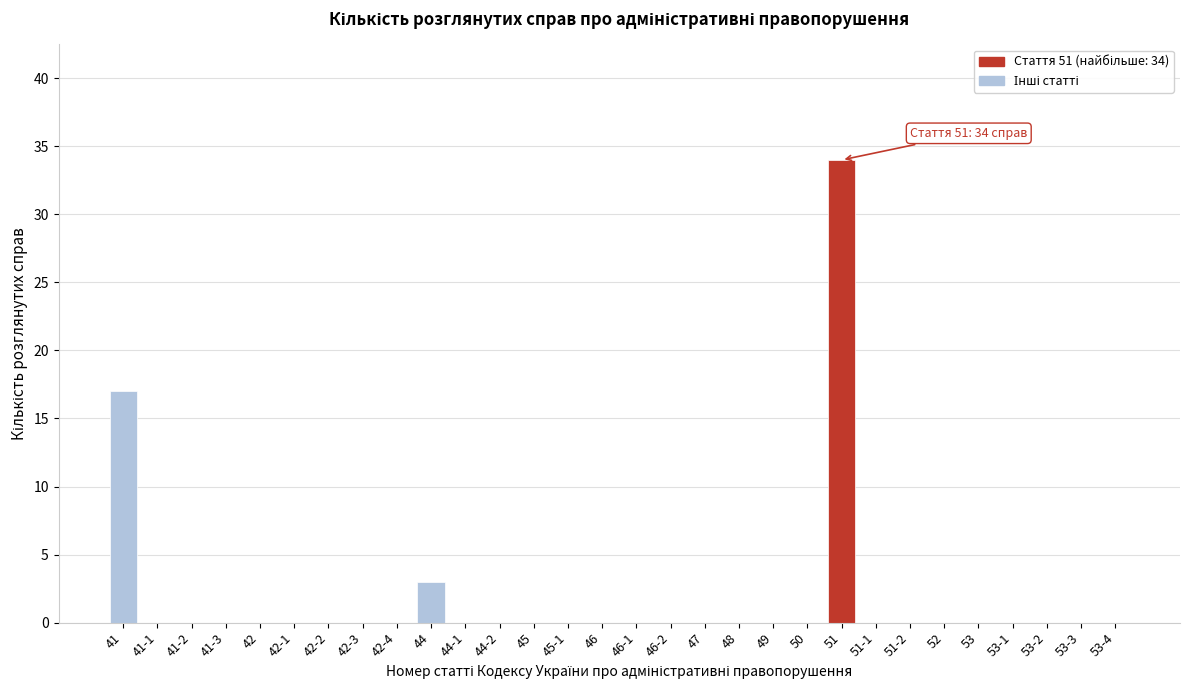

Reading left to right, list all the values displayed in this chart.

41=17	41-1=0	41-2=0	41-3=0	42=0	42-1=0	42-2=0	42-3=0	42-4=0	44=3	44-1=0	44-2=0	45=0	45-1=0	46=0	46-1=0	46-2=0	47=0	48=0	49=0	50=0	51=34	51-1=0	51-2=0	52=0	53=0	53-1=0	53-2=0	53-3=0	53-4=0